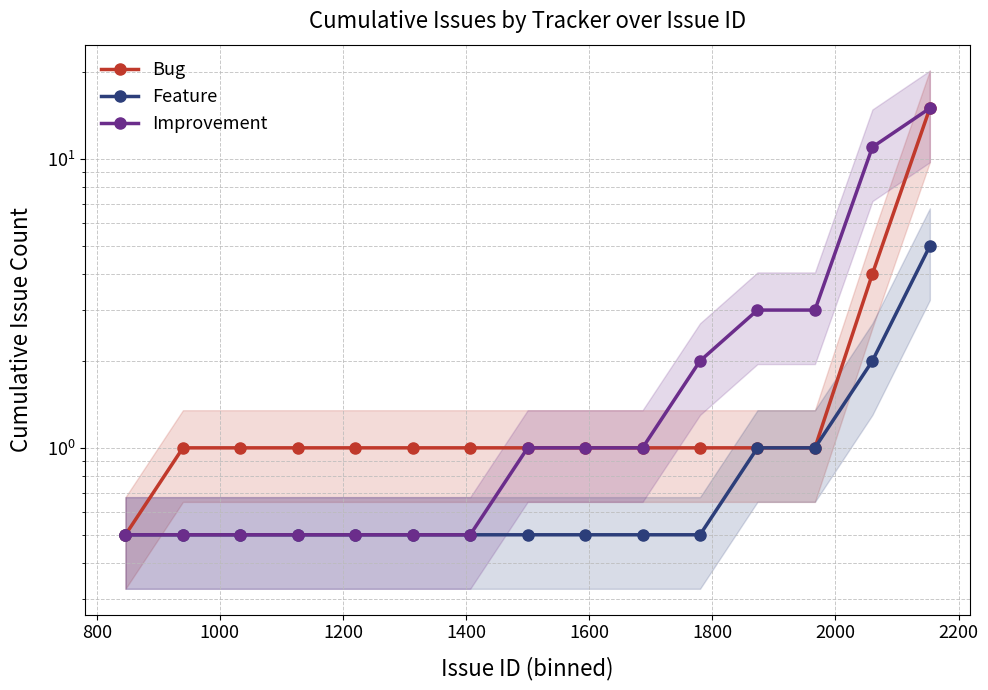

Does the chart have visible grid lines?

Yes